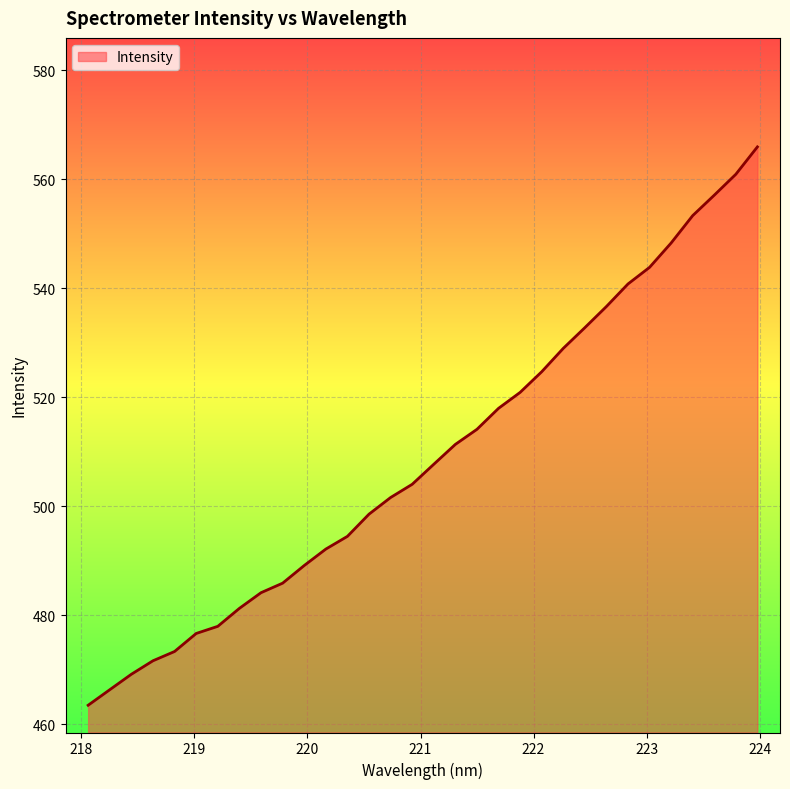

What is the difference between the maximum and minimum values?

102.5